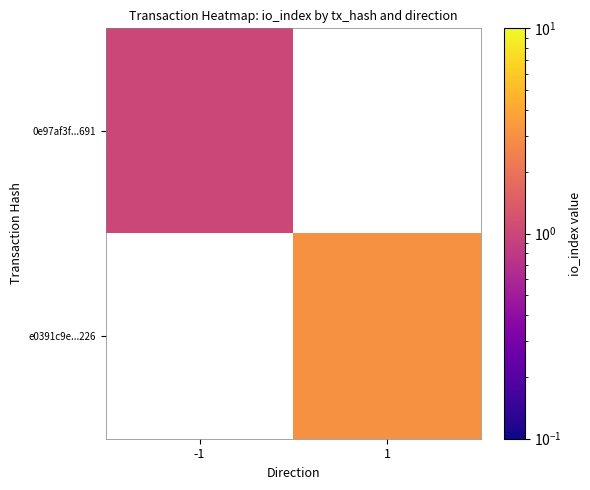

Is it true that e0391c9e...226 equals 4.6 at 1?

False